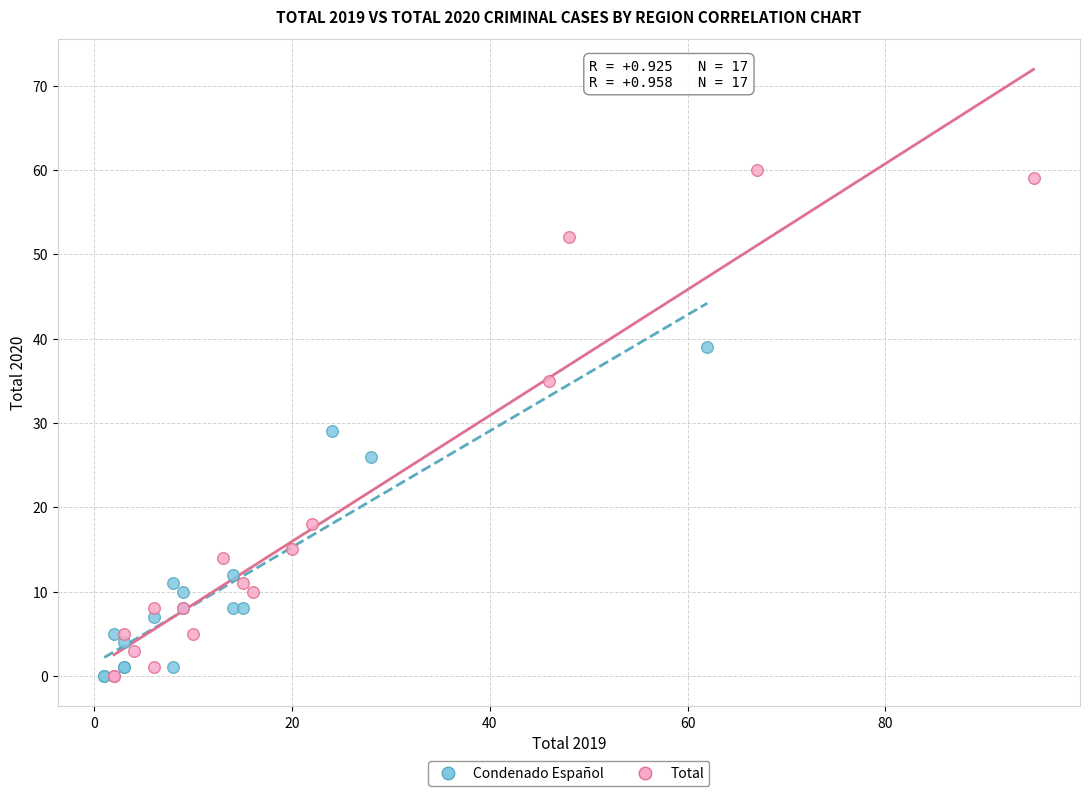

Which series has the largest Y range (max minus min)?

Total